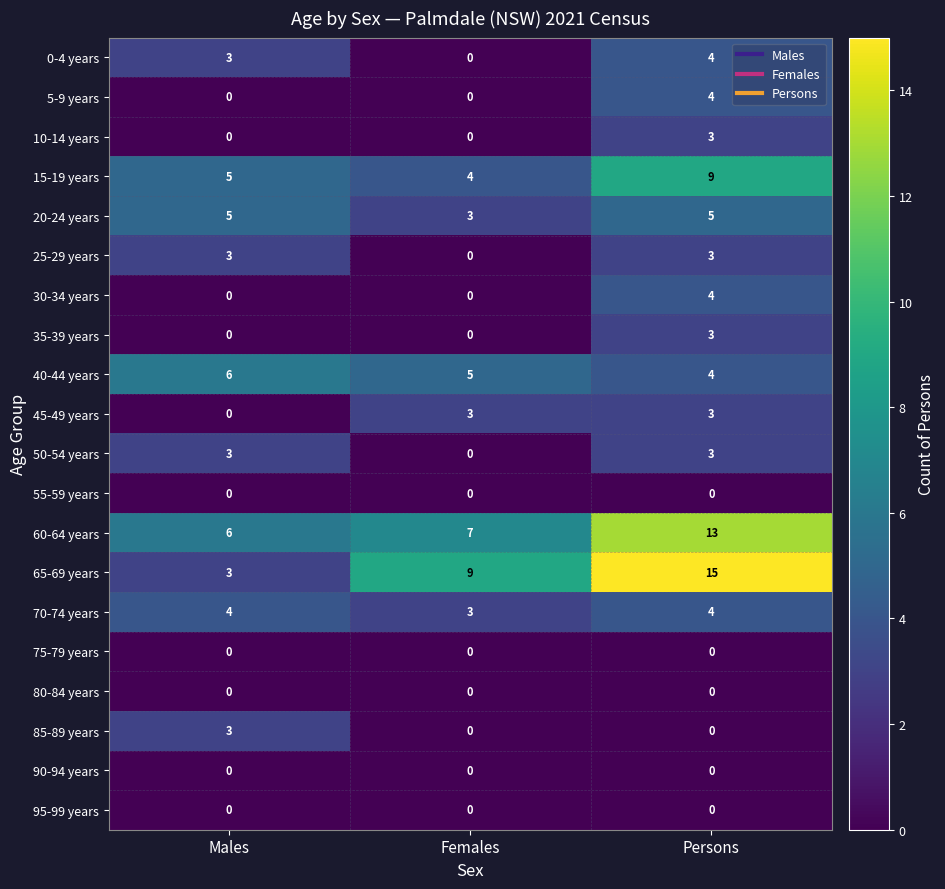

What is the approximate value of 40-44 years at Males?

6